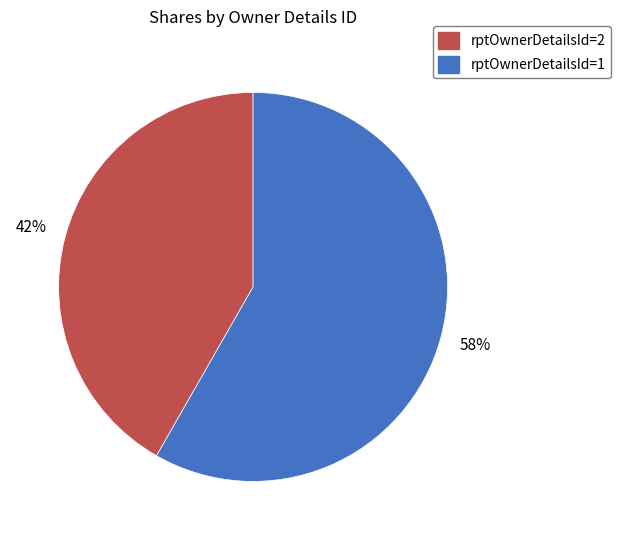

Between rptOwnerDetailsId=2 and rptOwnerDetailsId=1, which is larger?

rptOwnerDetailsId=1